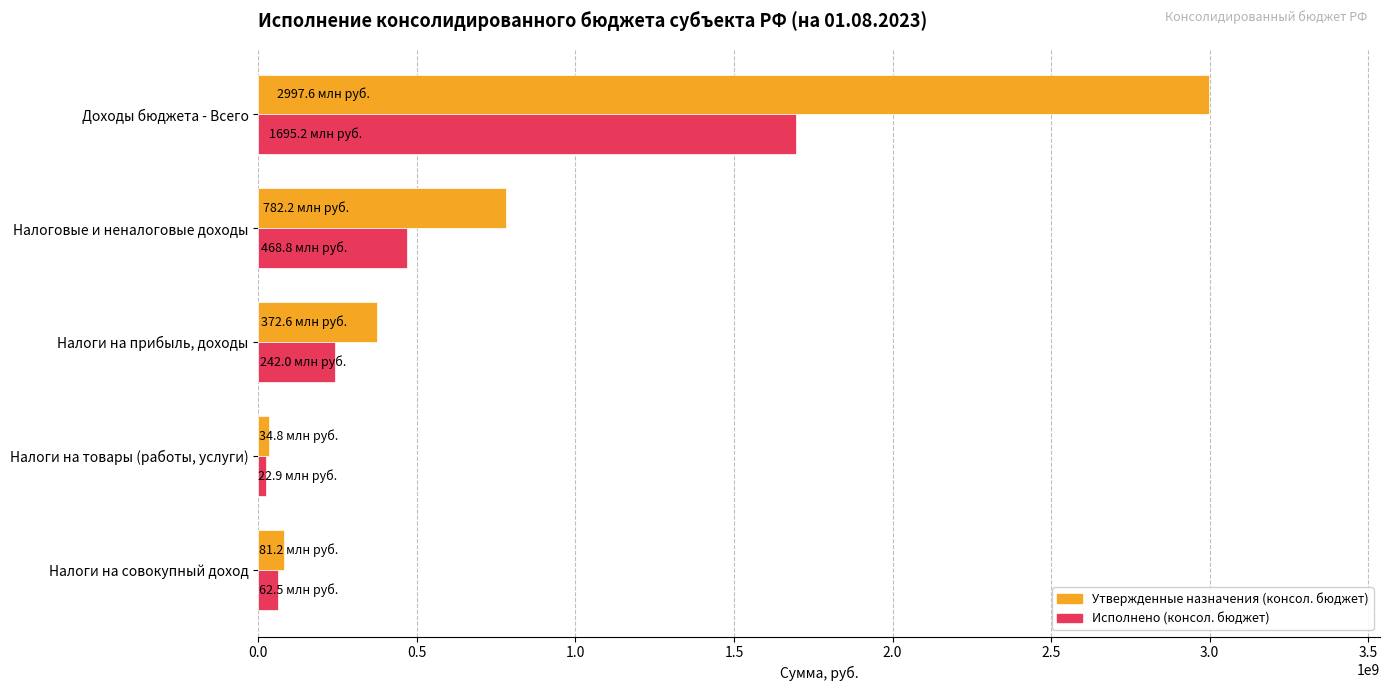

What is the difference between the maximum and minimum values in the Исполнено (консол. бюджет) series?

1672259824.5